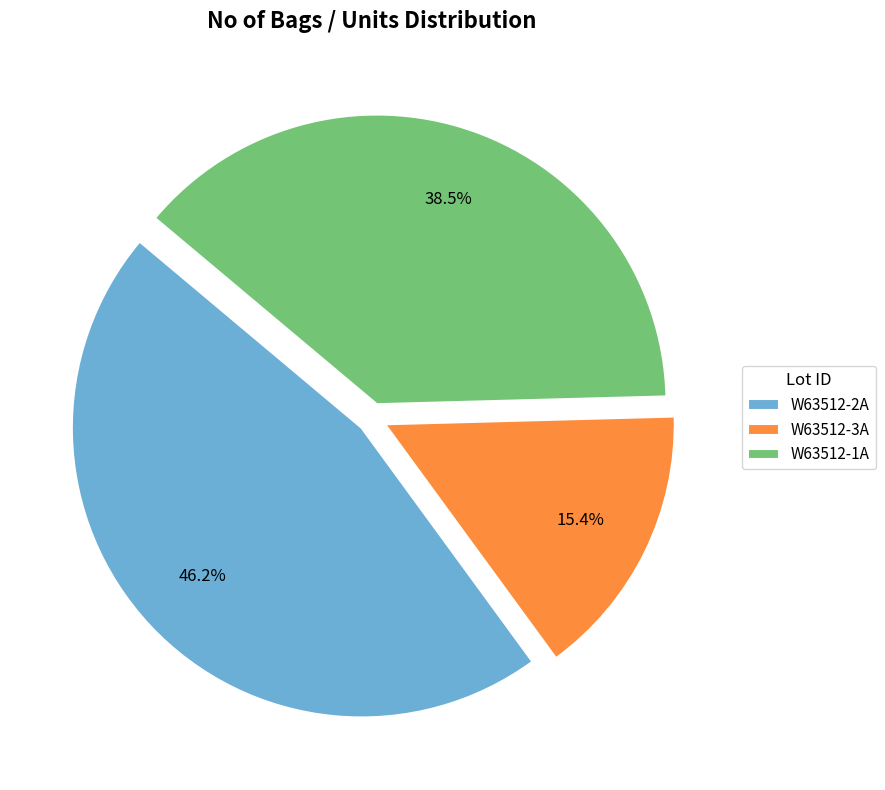

Which slice is the largest?

W63512-2A